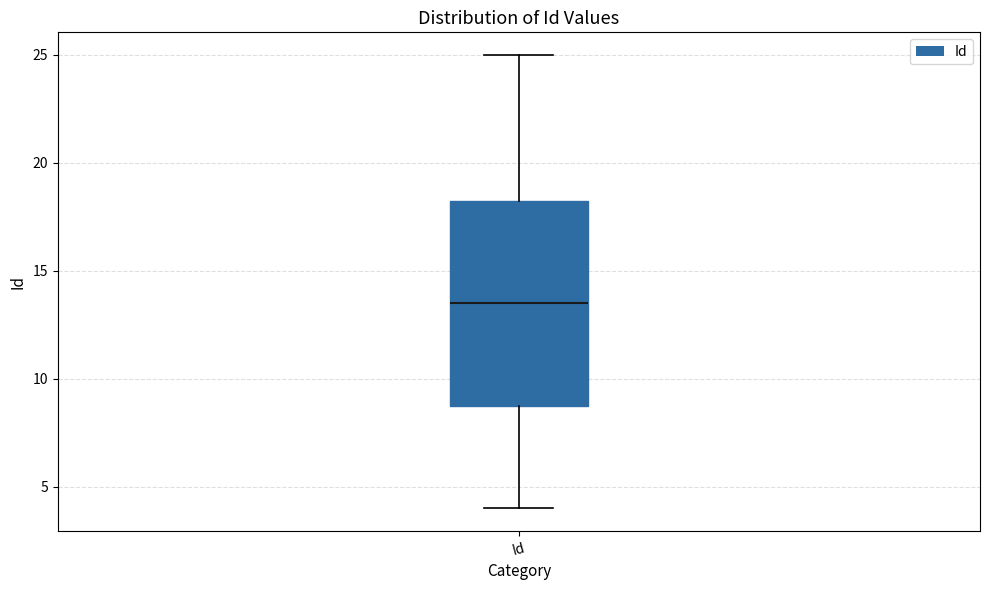

Transcribe this box plot: give where the median line is, the range the box spans, and where the two whiskers end, as read against the y-axis. The values are not printed on the chart, so give them approximately, as read against the axis.

median 13.5, box 9.0 to 18.5, whiskers 4.0 to 25.0